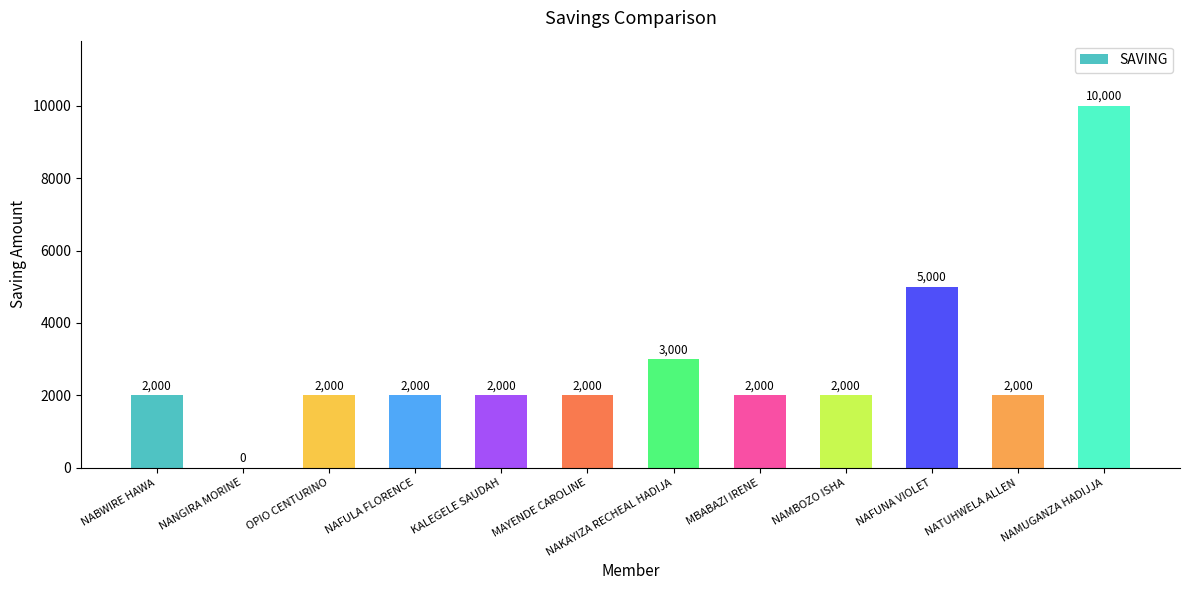

Between NAMBOZO ISHA and NANGIRA MORINE, which is larger?

NAMBOZO ISHA